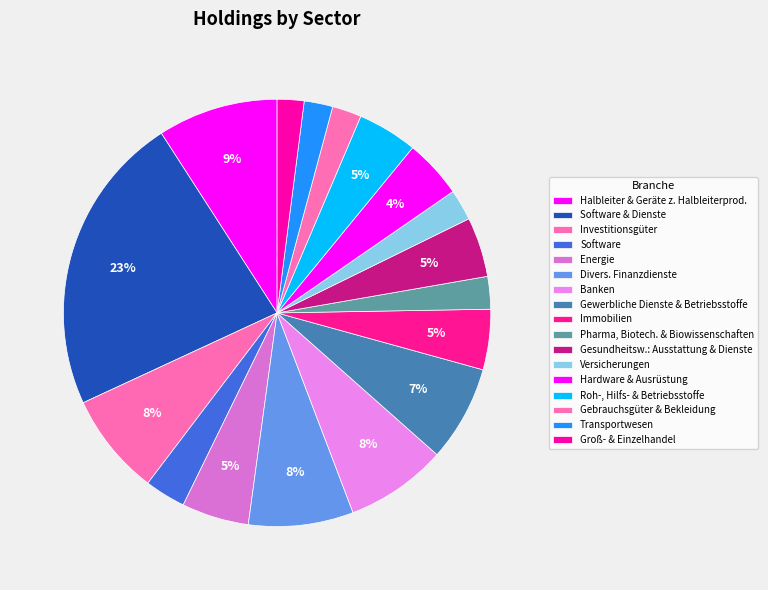

What percentage is the Hardware & Ausrüstung slice, to the nearest percent?

4%